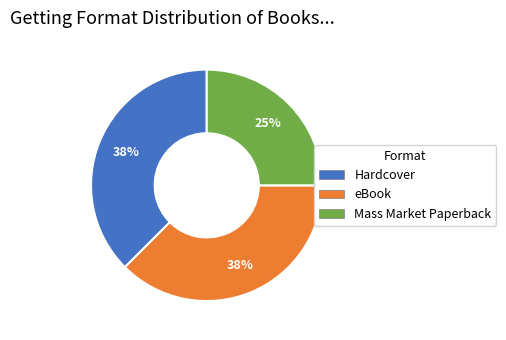

Is it true that Mass Market Paperback is 25% of the pie?

True